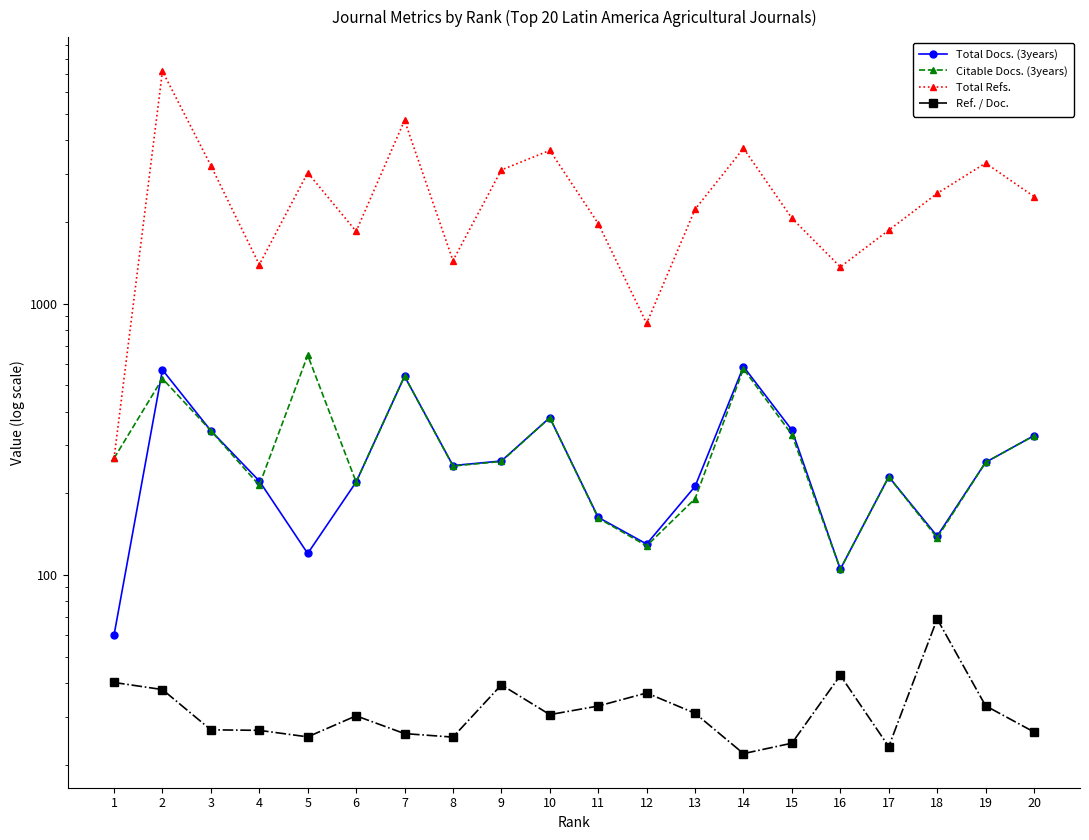

At how many categories does at least one series exceed 6977?

1